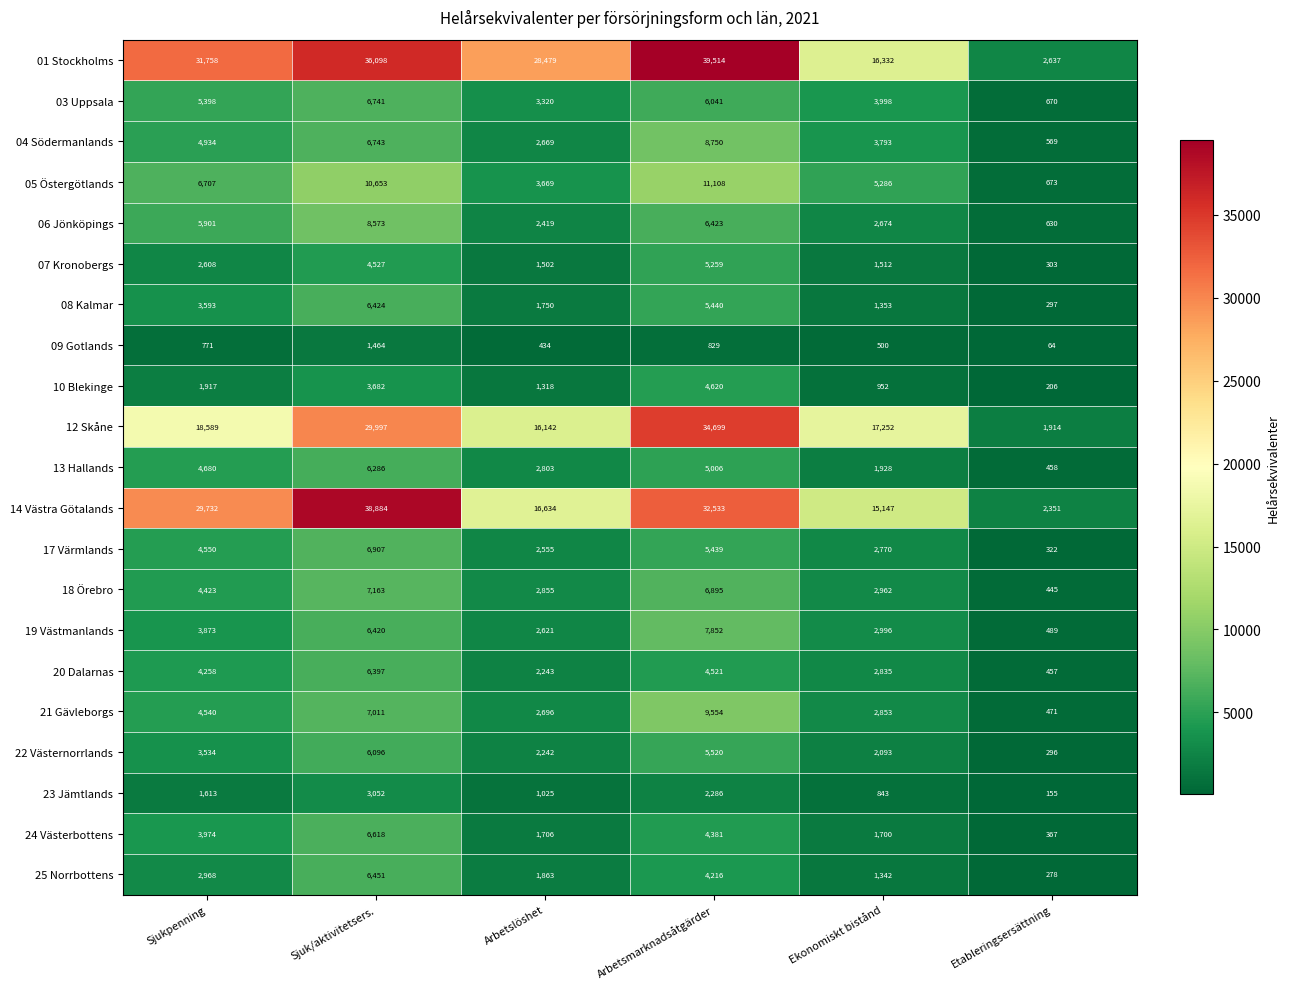

Which series has the widest spread of values?

01 Stockholms